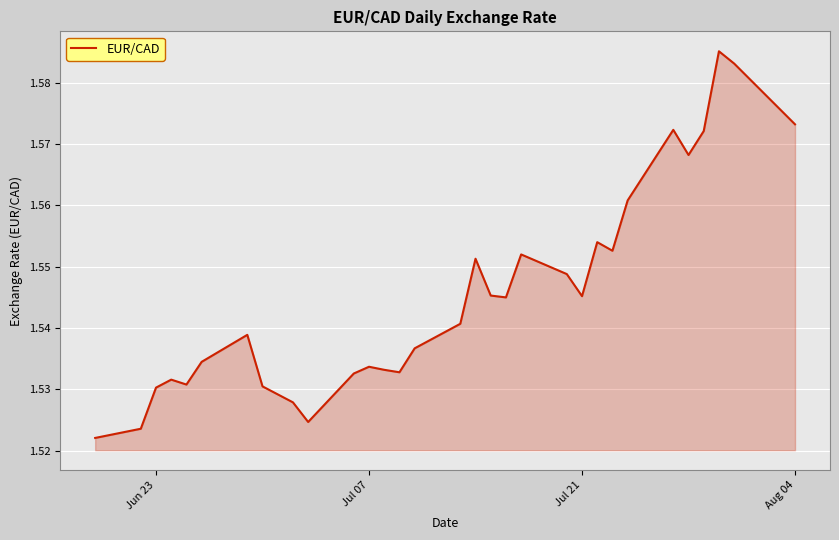

What is the difference between the second highest and minimum values?

0.1